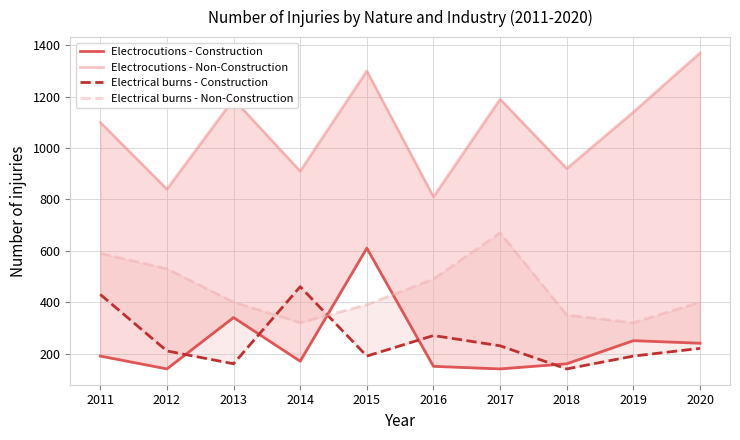

What is the value of the Electrical burns - Construction point at the 10th from the left?

220